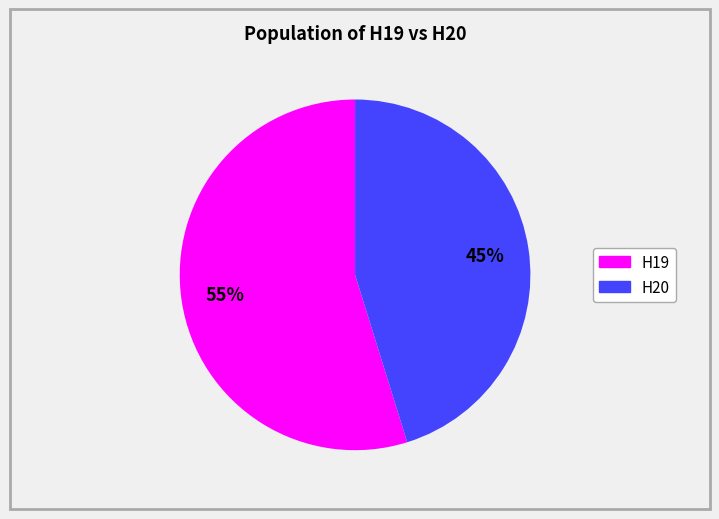

Count the number of slices in the pie.

2